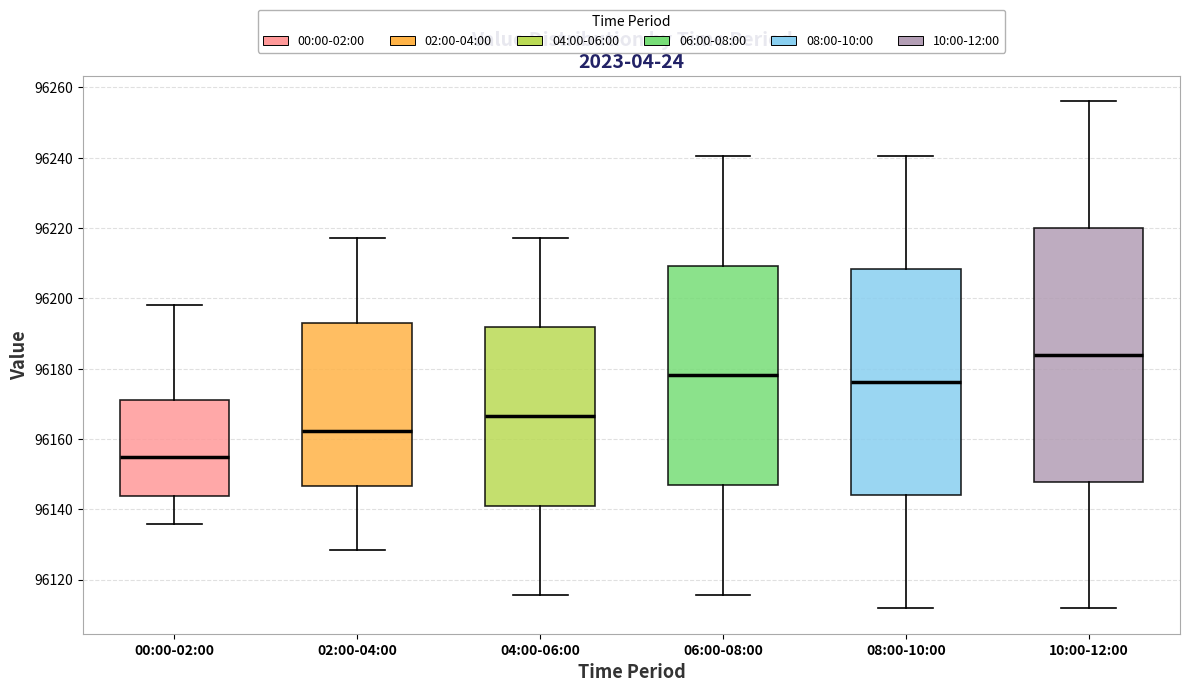

Reading left to right, read every box against the y-axis: the position of its median line, the range the box covers, and the ends of its whiskers. The values are not printed on the chart, so give them approximately, as read against the axis.

00:00-02:00: median 96154, box 96144 to 96172, whiskers 96136 to 96198
02:00-04:00: median 96162, box 96146 to 96192, whiskers 96128 to 96218
04:00-06:00: median 96166, box 96142 to 96192, whiskers 96116 to 96218
06:00-08:00: median 96178, box 96146 to 96210, whiskers 96116 to 96240
08:00-10:00: median 96176, box 96144 to 96208, whiskers 96112 to 96240
10:00-12:00: median 96184, box 96148 to 96220, whiskers 96112 to 96256